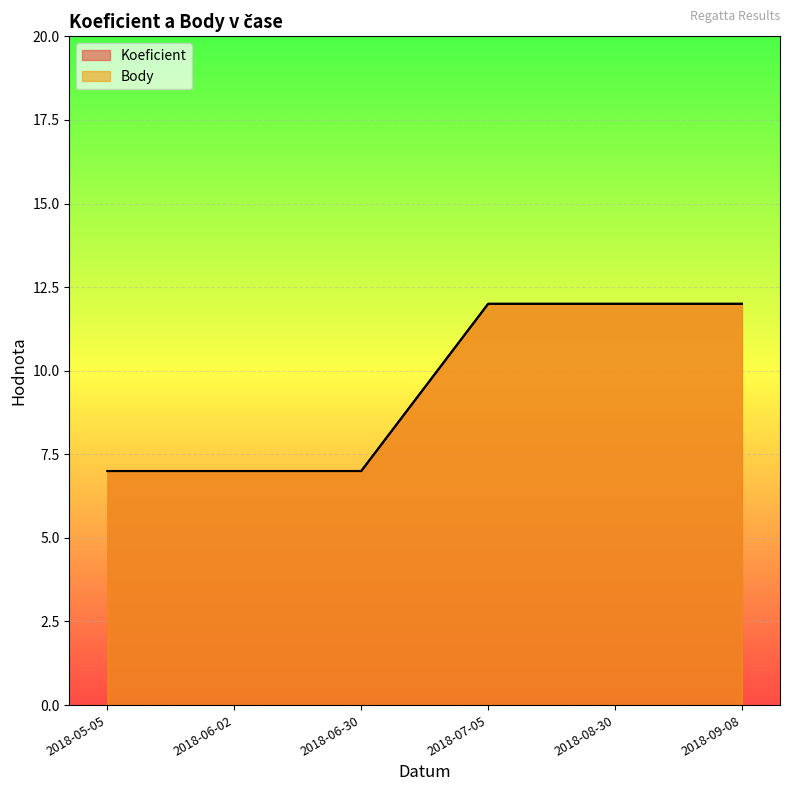

What is the difference between the Body values at 2018-09-08 and 2018-05-05?

5